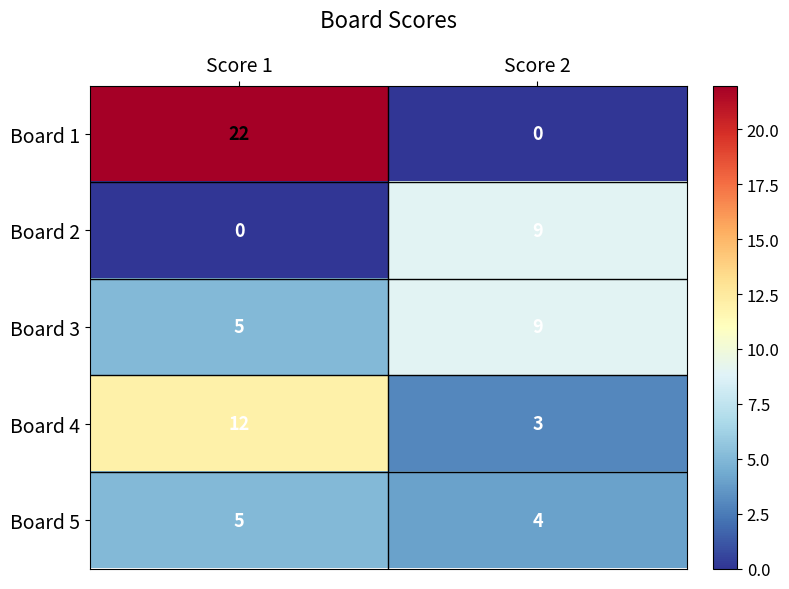

What is the lowest value of the Board 3 series?

5